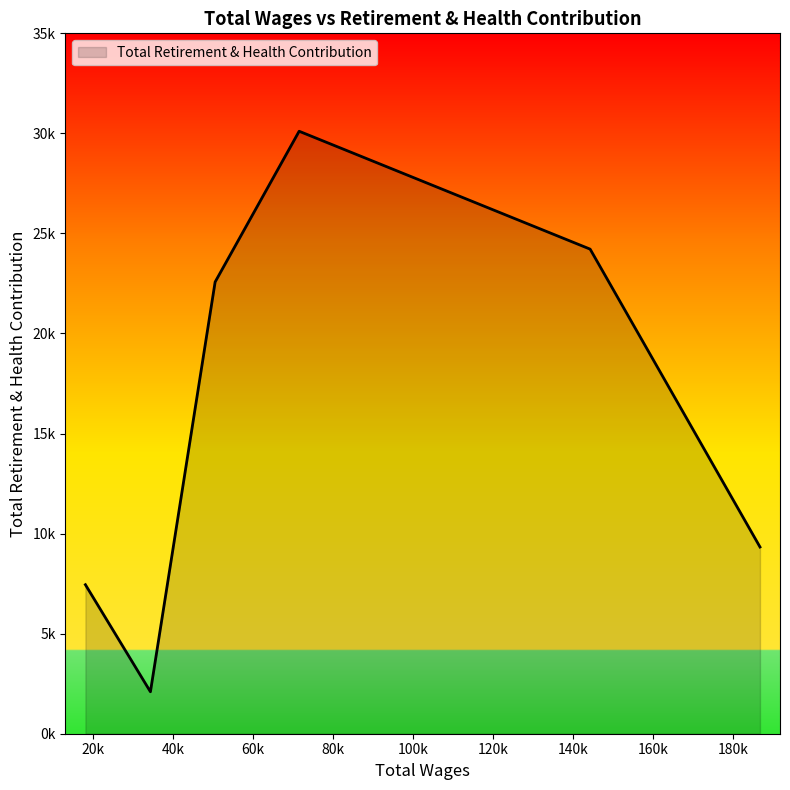

Where is the first local minimum?

34346.0